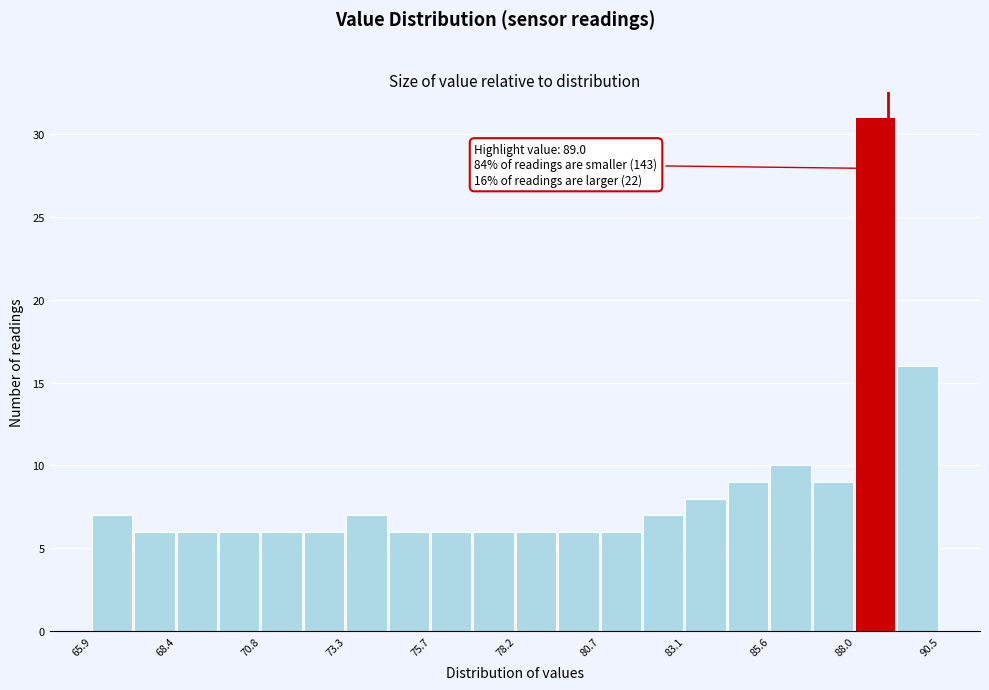

Around what value on the x-axis is the tallest bar? Give the approximate position of its centre, as read against the axis.

88.5